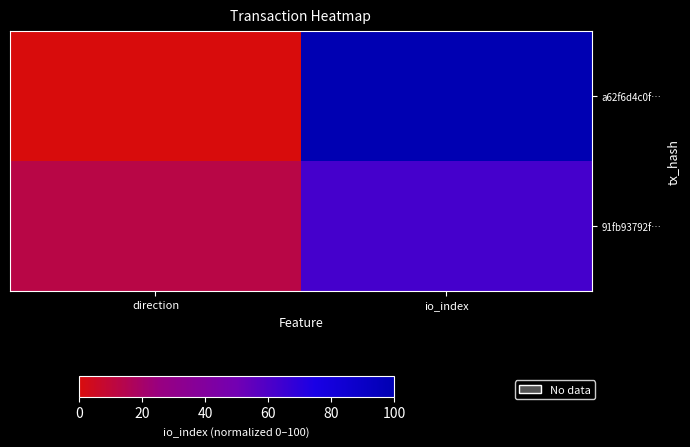

At which category is the sum across all series the highest?

io_index